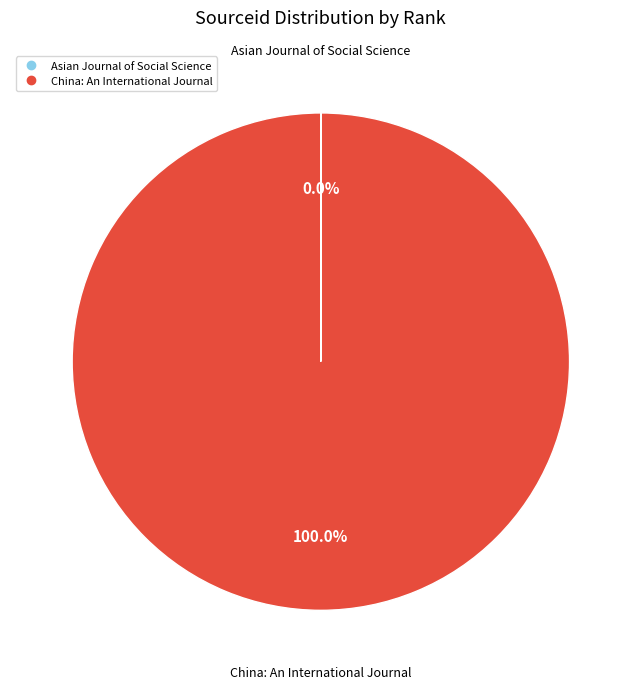

Which category has the biggest portion of the pie?

China: An International Journal